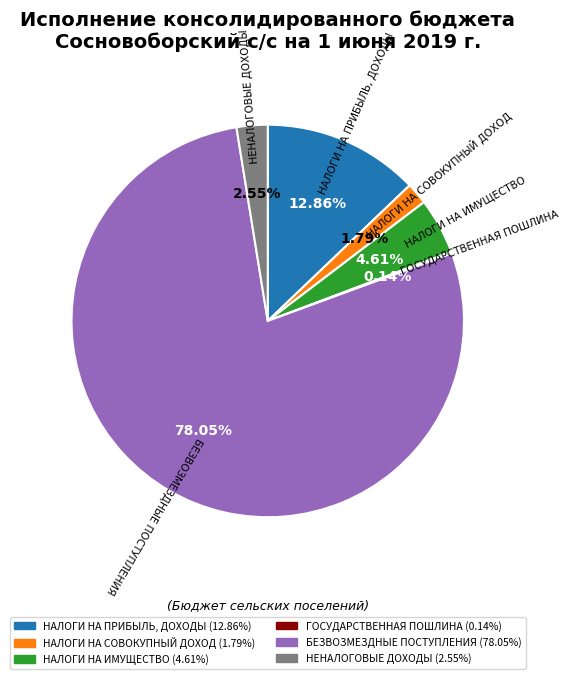

Which has a higher value, НАЛОГИ НА СОВОКУПНЫЙ ДОХОД or НАЛОГИ НА ПРИБЫЛЬ, ДОХОДЫ?

НАЛОГИ НА ПРИБЫЛЬ, ДОХОДЫ